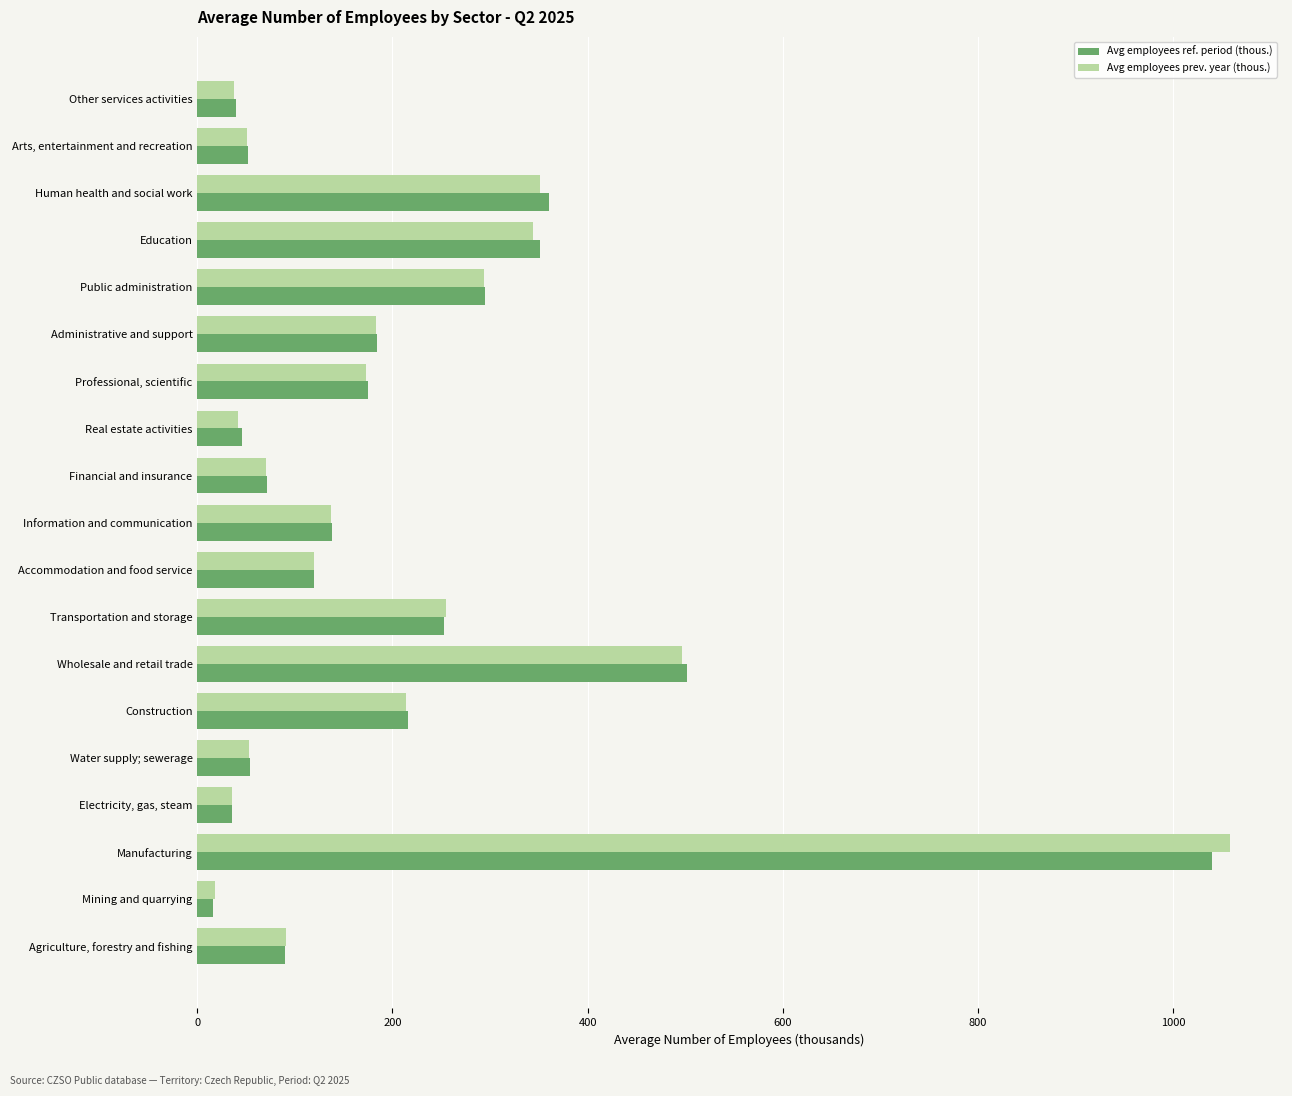

What is the difference between the maximum and minimum values in the Avg employees ref. period (thous.) series?

1024.5